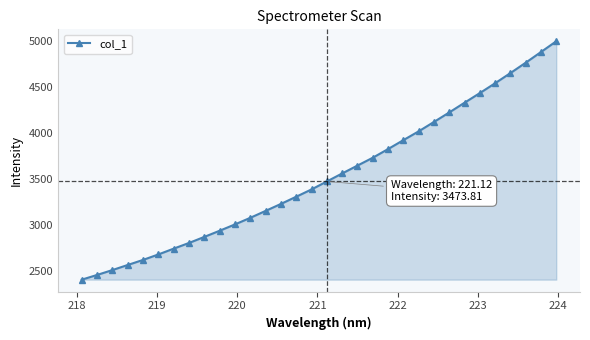

Does the chart display data point markers on the line(s)?

Yes